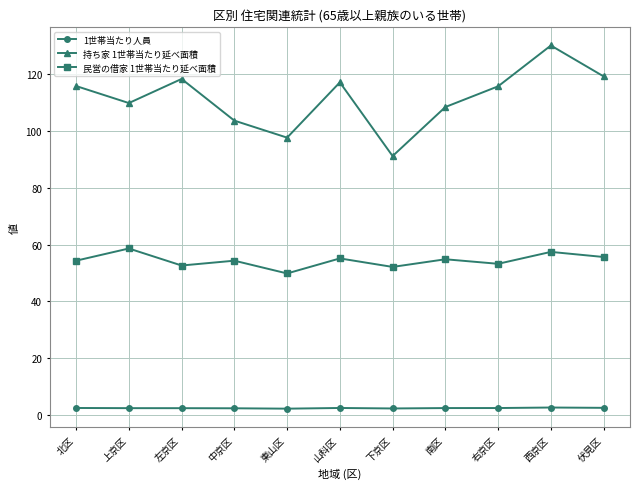

What is the maximum value shown in the chart?

130.2